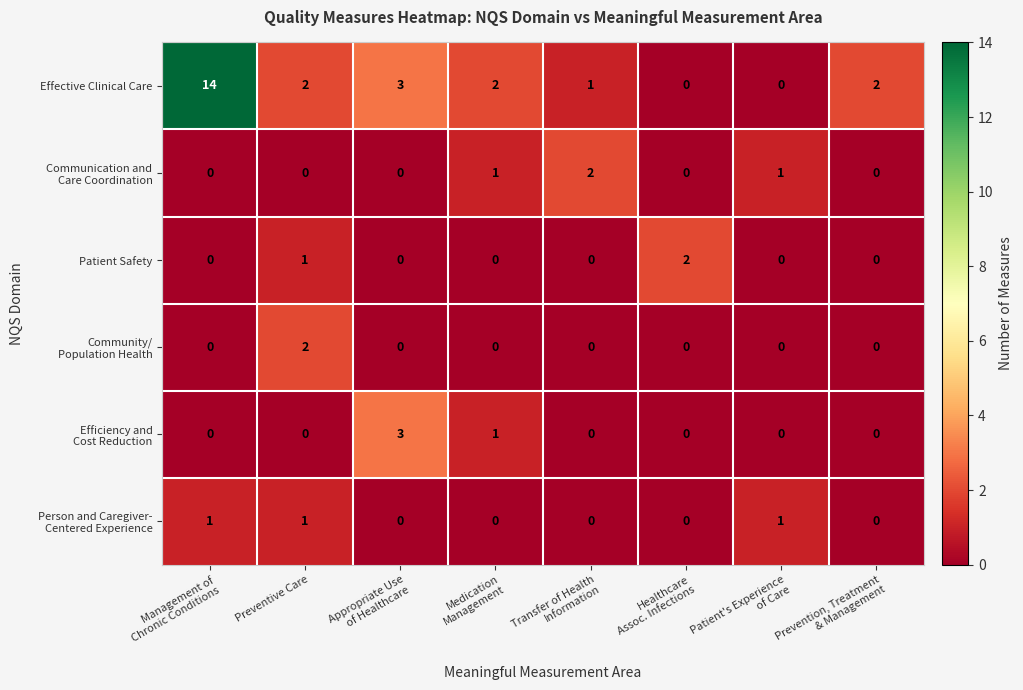

Which series has the largest total across all categories?

Effective Clinical Care